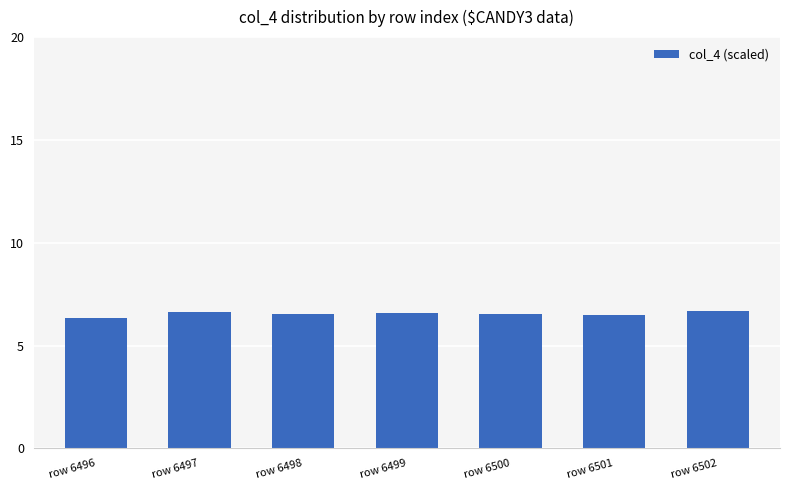

Is it true that the value at row 6496 is 6.4?

True